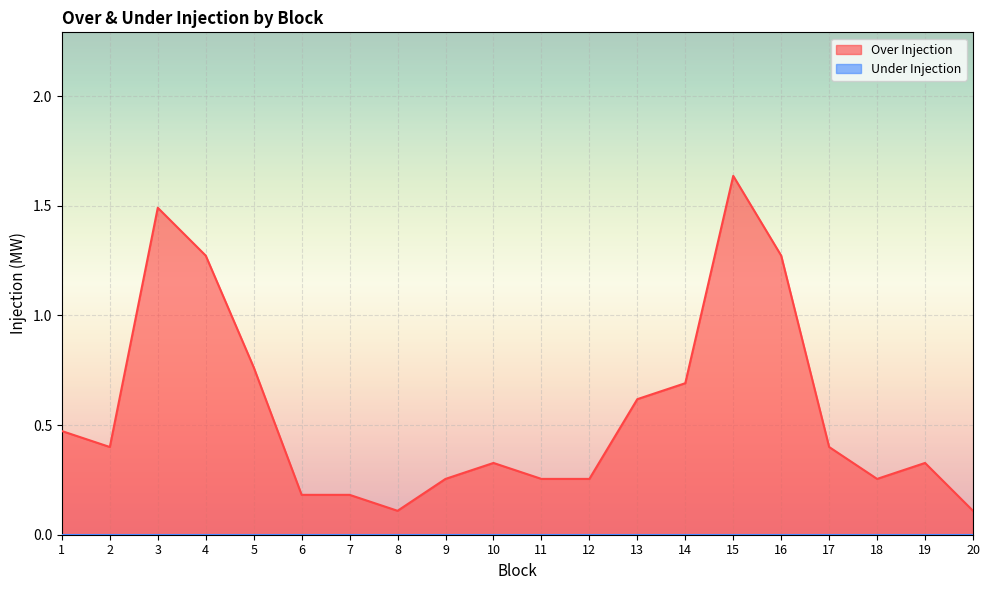

At which label is the value closest to 0?

8